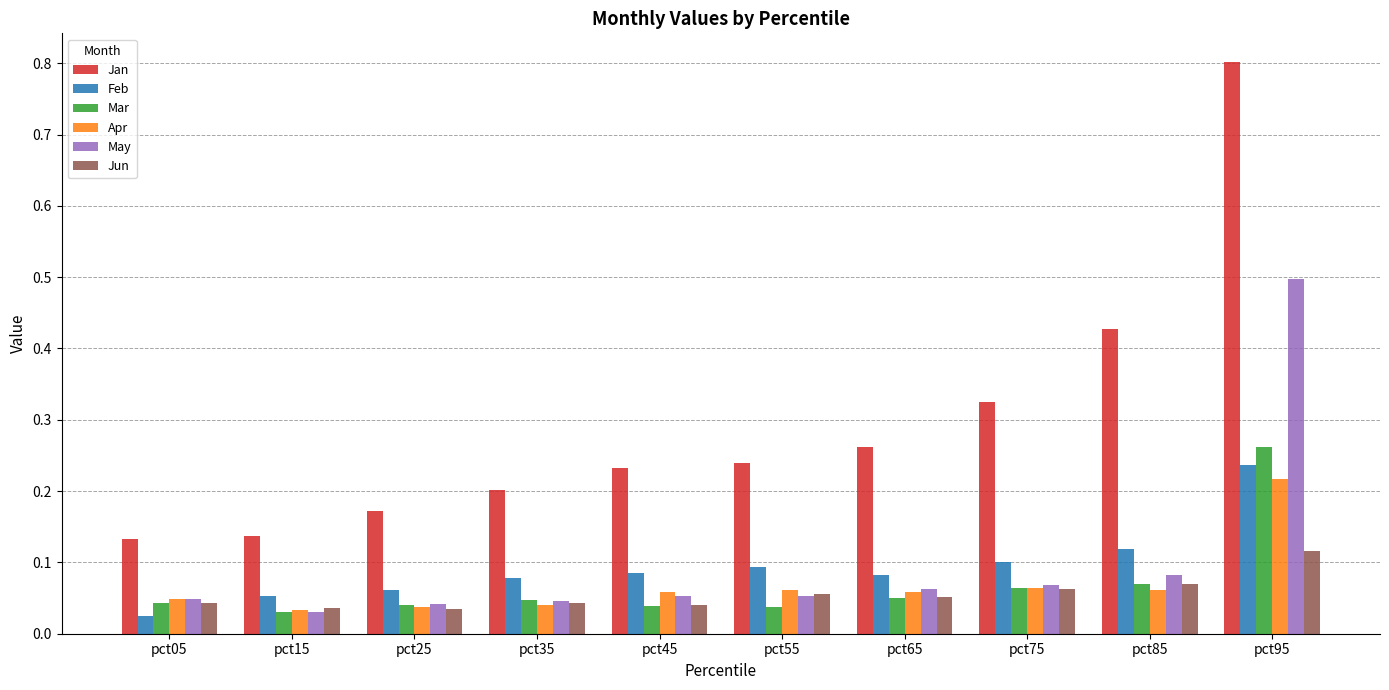

What is the sum of all Jan values?

2.9